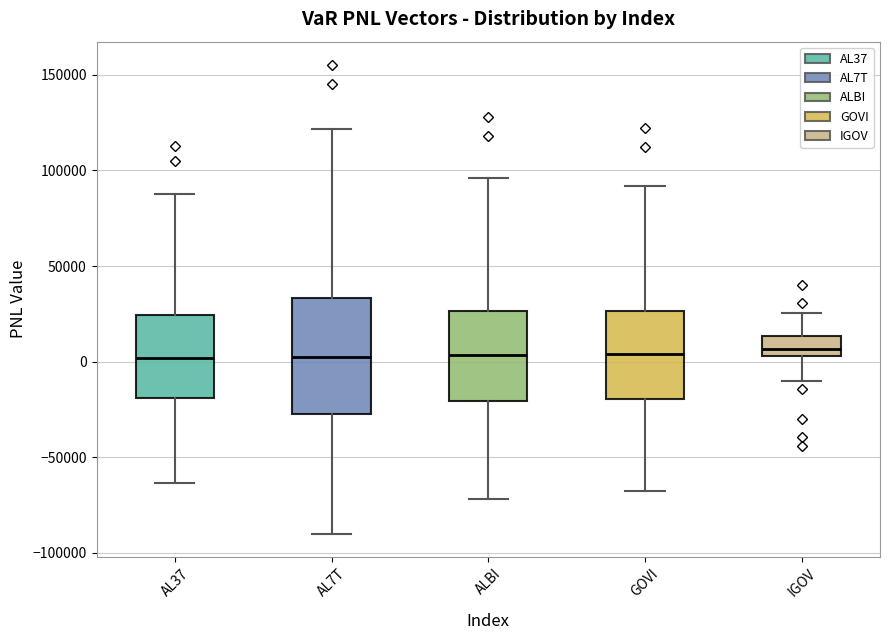

Reading left to right, transcribe this box plot: for each box, give where its median line is, the range the box spans, and where its two whiskers end, as read against the y-axis. The values are not printed on the chart, so give them approximately, as read against the axis.

AL37: median 0, box -20000 to 25000, whiskers -65000 to 90000
AL7T: median 0, box -25000 to 35000, whiskers -90000 to 120000
ALBI: median 5000, box -20000 to 25000, whiskers -70000 to 95000
GOVI: median 5000, box -20000 to 25000, whiskers -70000 to 90000
IGOV: median 5000 (inside the box), box 5000 to 15000, whiskers -10000 to 25000